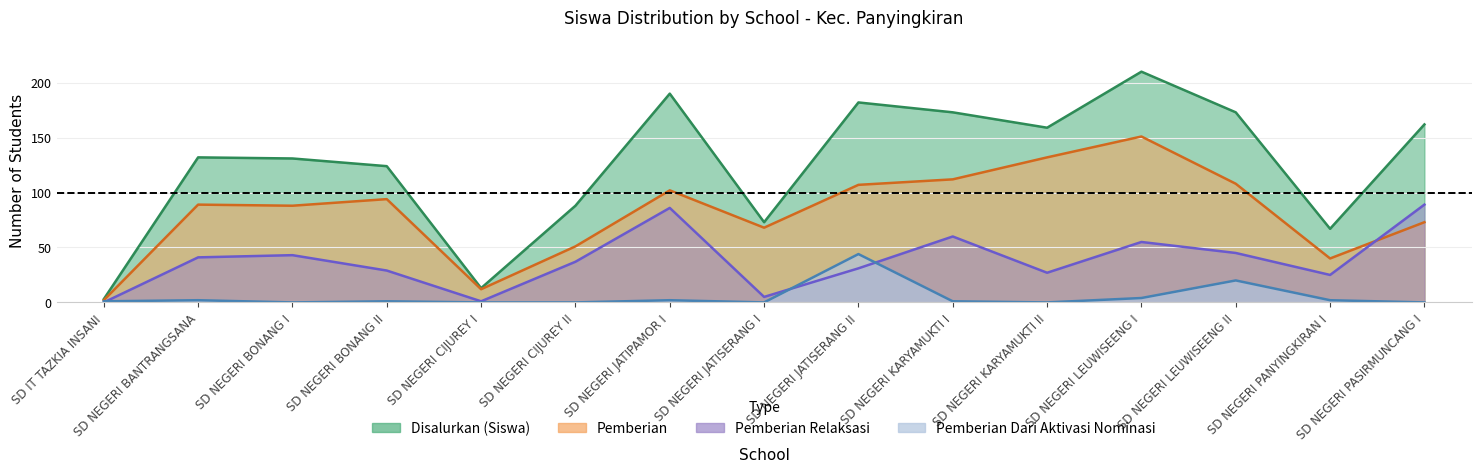

Does the chart have visible grid lines?

Yes